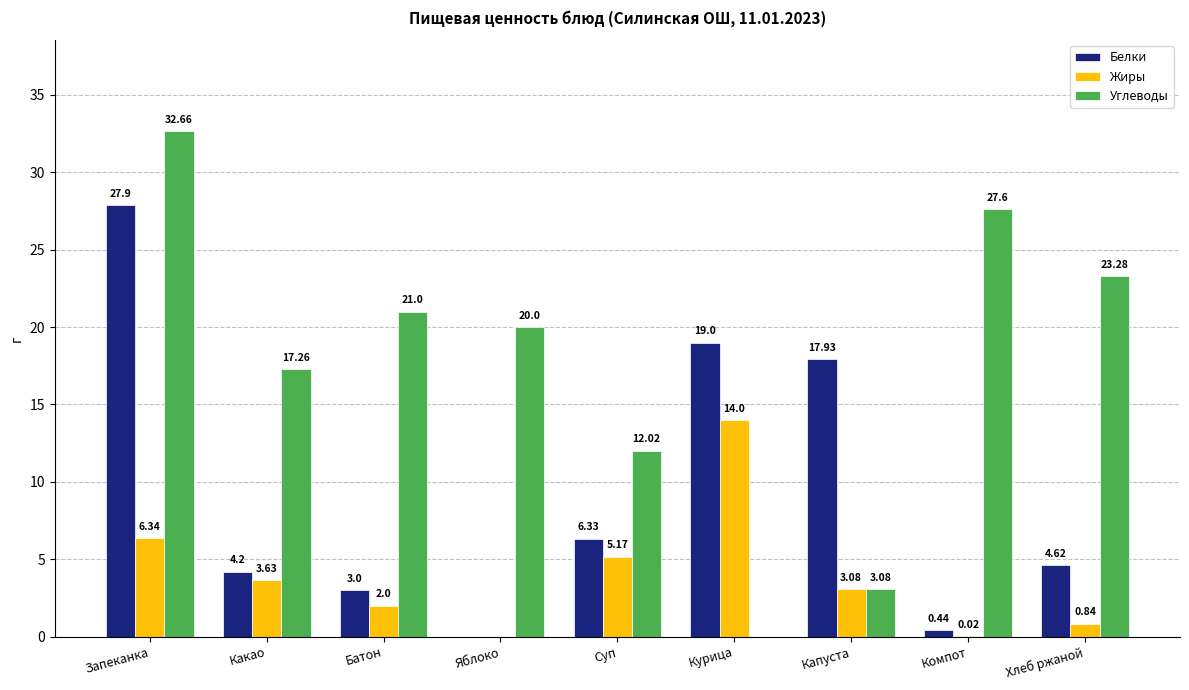

Which series has the widest spread of values?

Углеводы